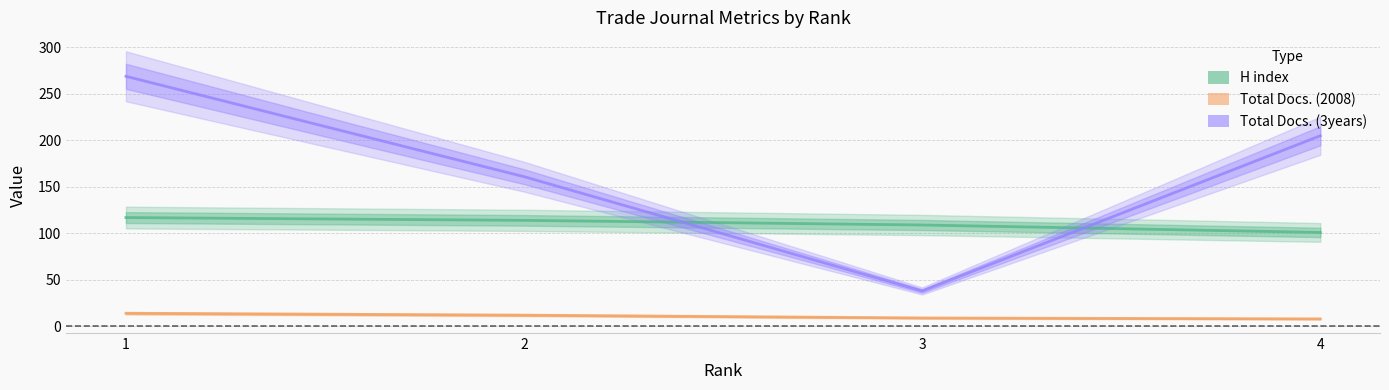

Between 3 and 1, which is larger?

1